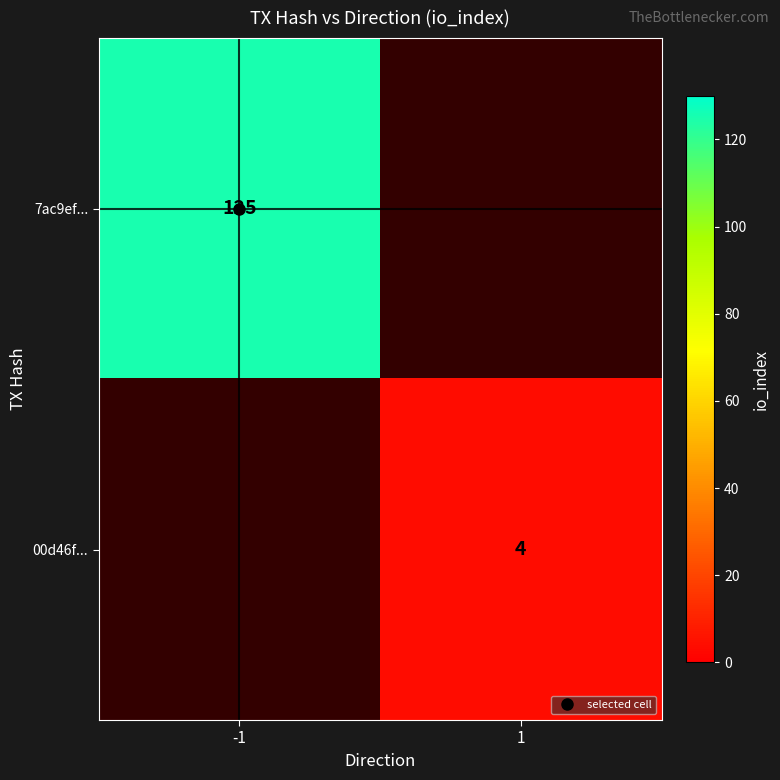

Where is 7ac9ef... nearest to the value 125?

-1